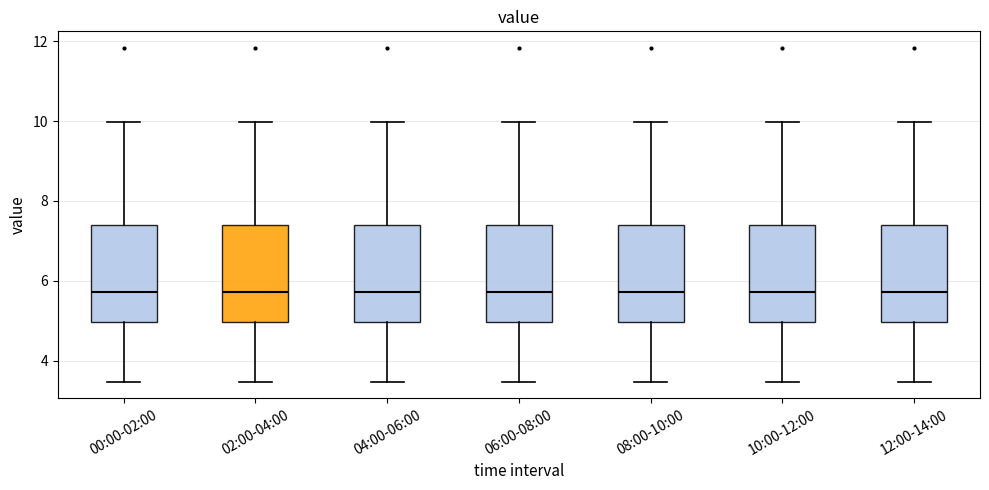

Where is the lower edge of the box for 02:00-04:00 on the y-axis? The values are not printed on the chart, so give them approximately, as read against the axis.

5.0